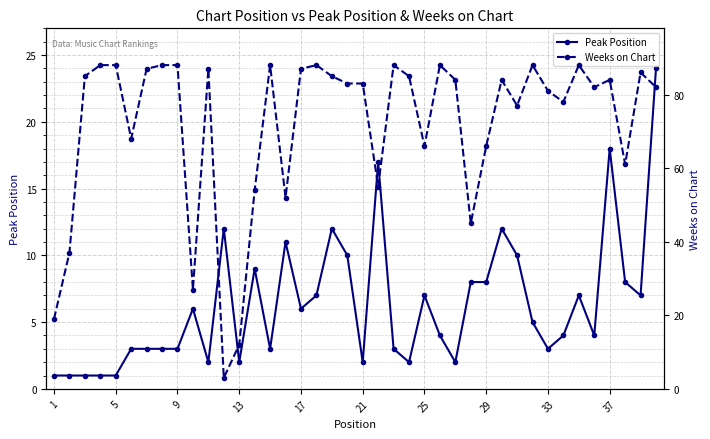

True or false: Weeks on Chart has more than 1 interior local peaks.

True